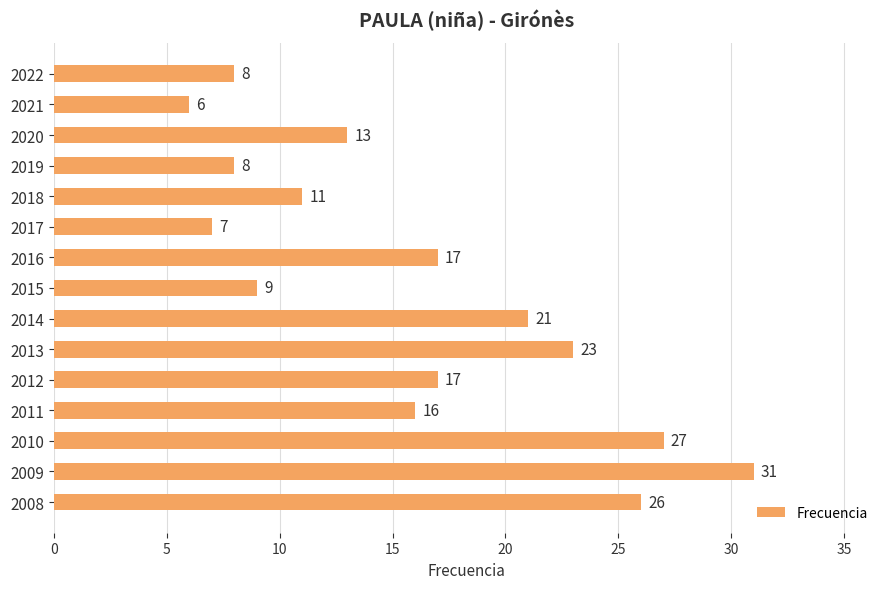

Is it true that the value at 2020 is 21?

False